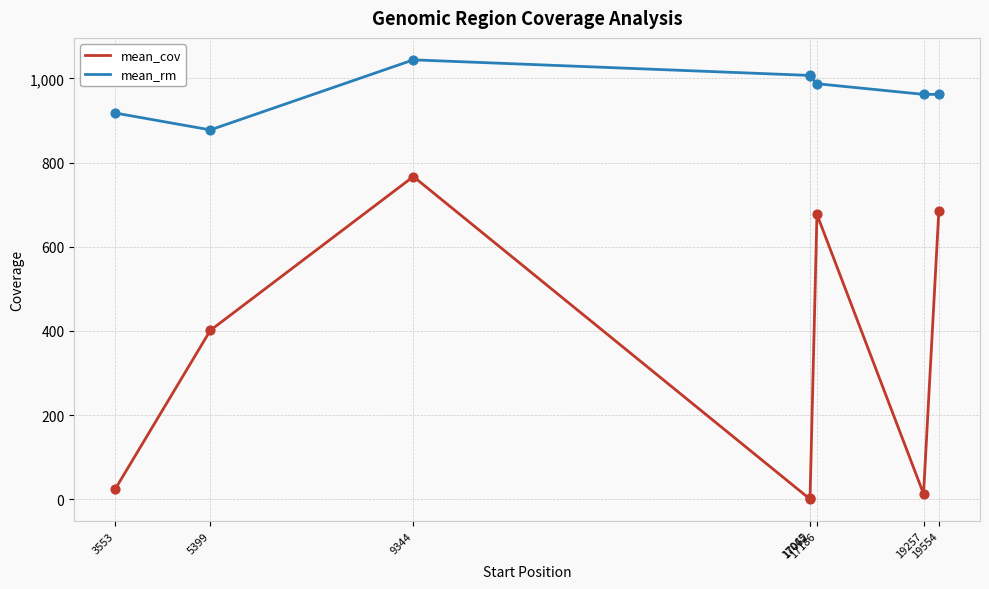

At which category is the sum across all series the highest?

9344